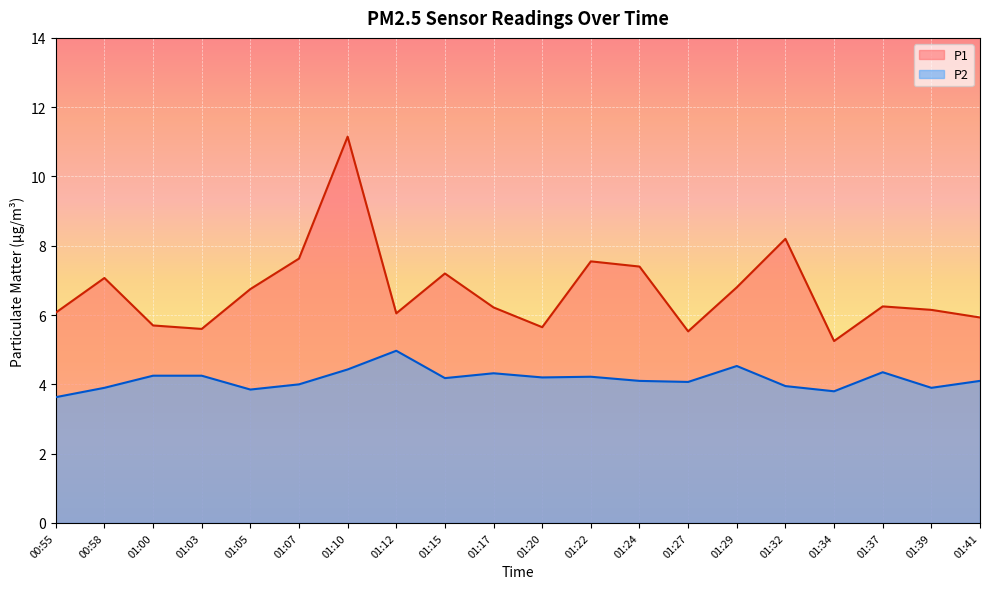

Does the chart display data point markers on the line(s)?

No